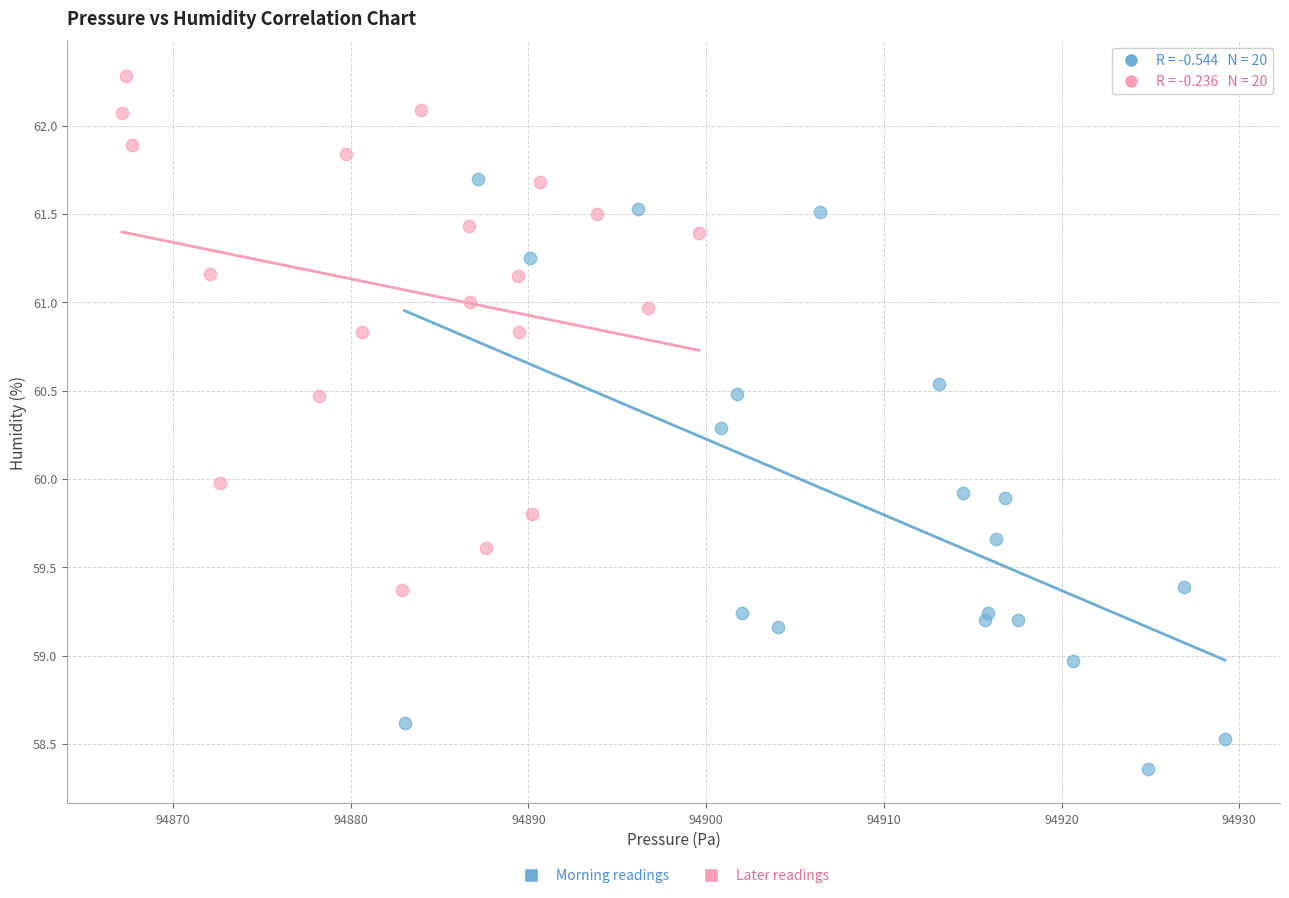

Which series reaches the minimum Y coordinate?

Morning readings